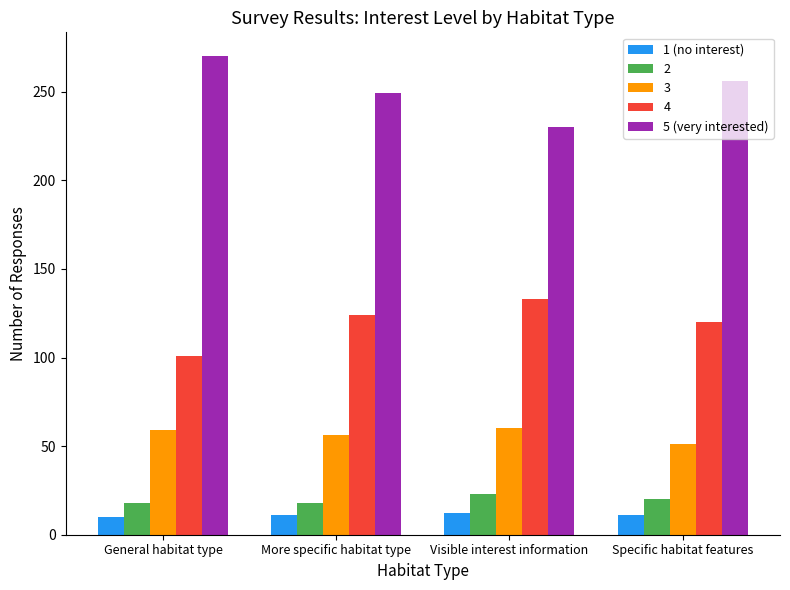

What is the difference between the 5 (very interested) values at General habitat type and More specific habitat type?

21